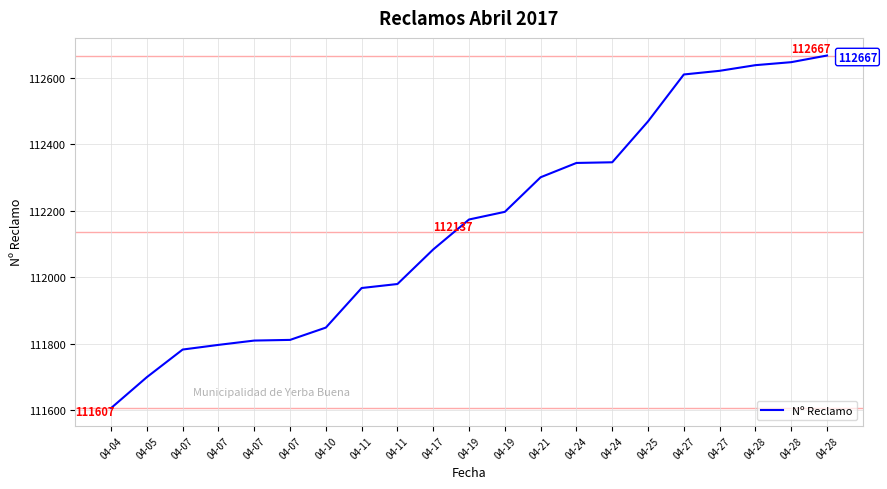

What is the approximate value at 04-10?

111849